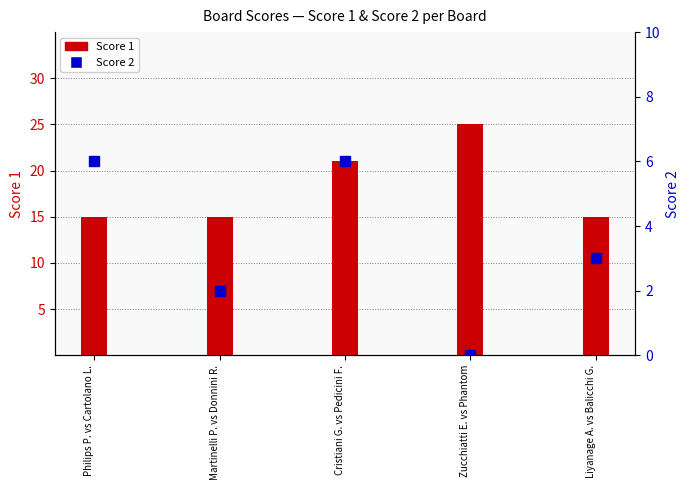

Which series has the largest total across all categories?

Score 1